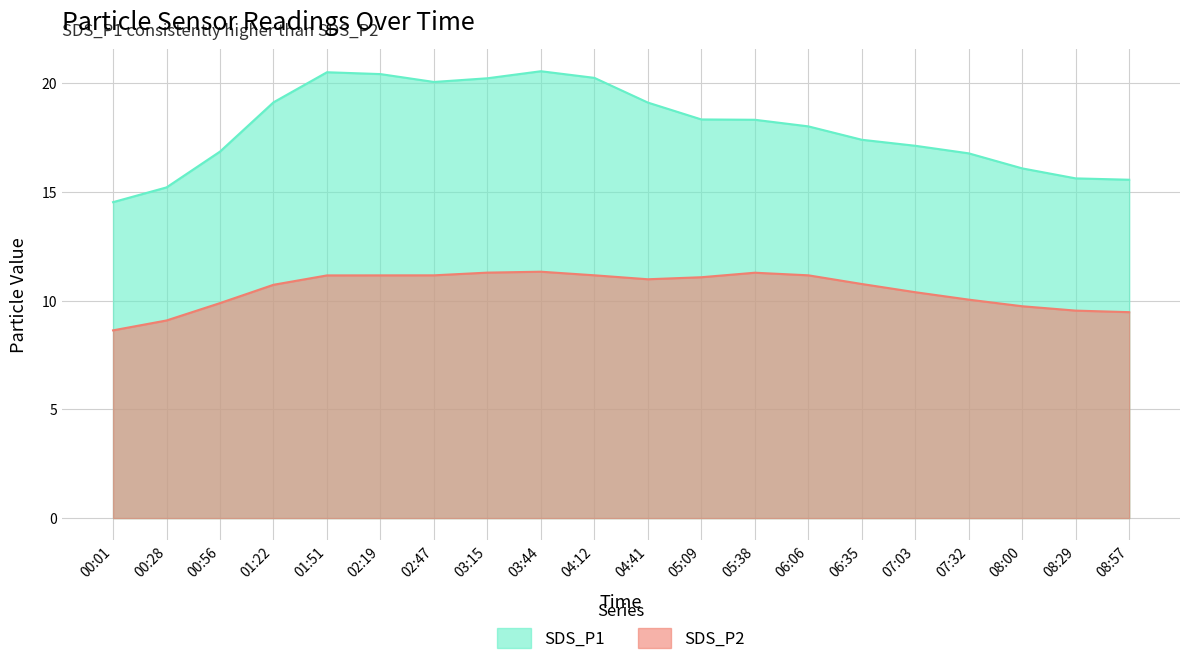

What is the minimum value shown in the chart?

8.6